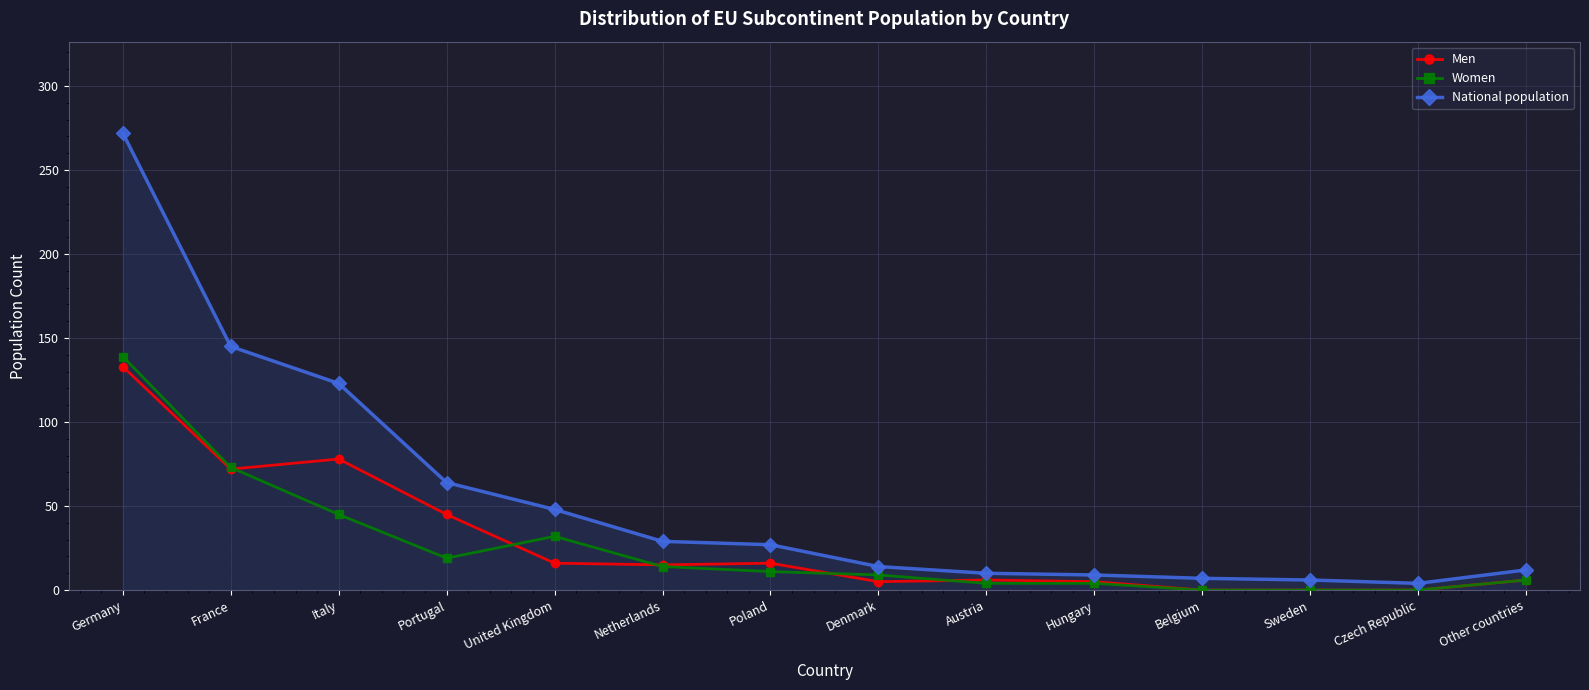

Which series has the widest spread of values?

National population